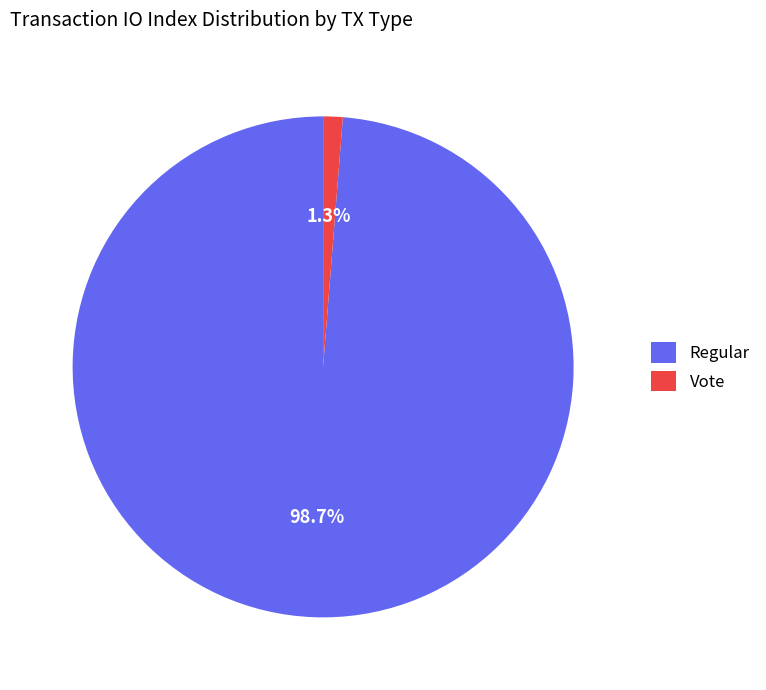

To the nearest percent, what percentage of the pie is Regular?

99%